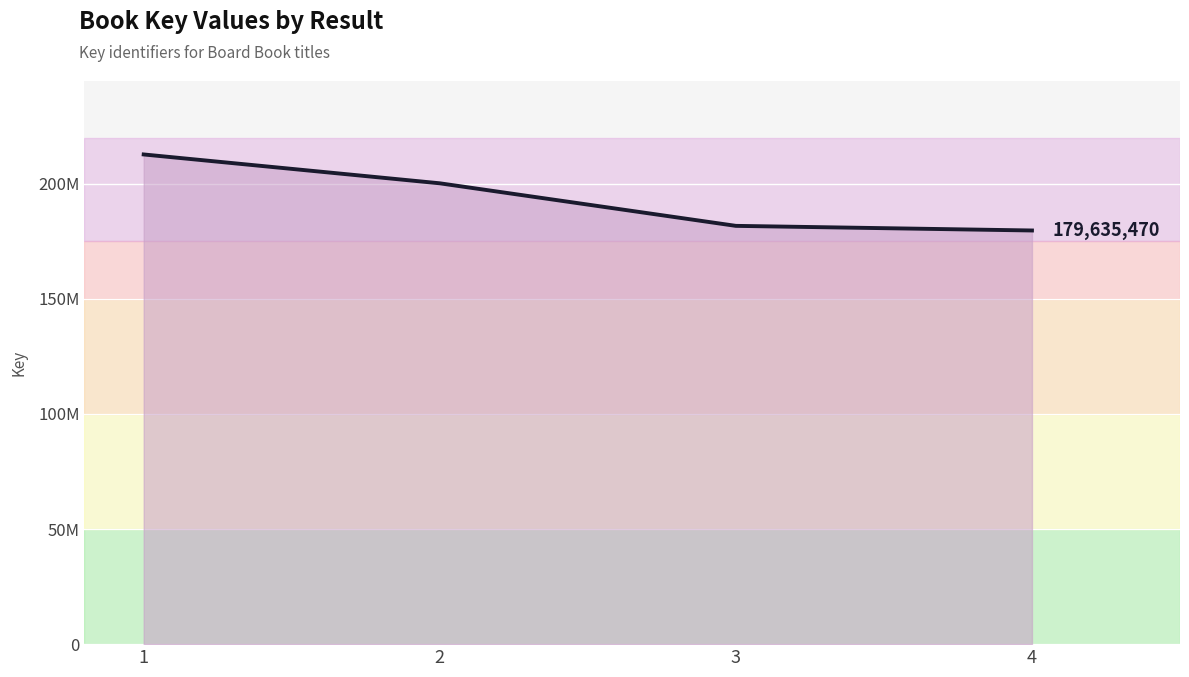

What is the sum of the values at 1 and 2?

412777288